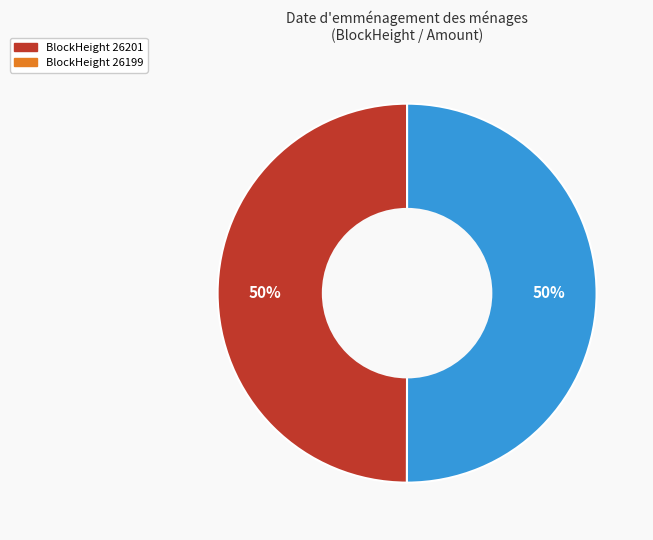

To the nearest percent, what portion does BlockHeight 26201 represent?

50%